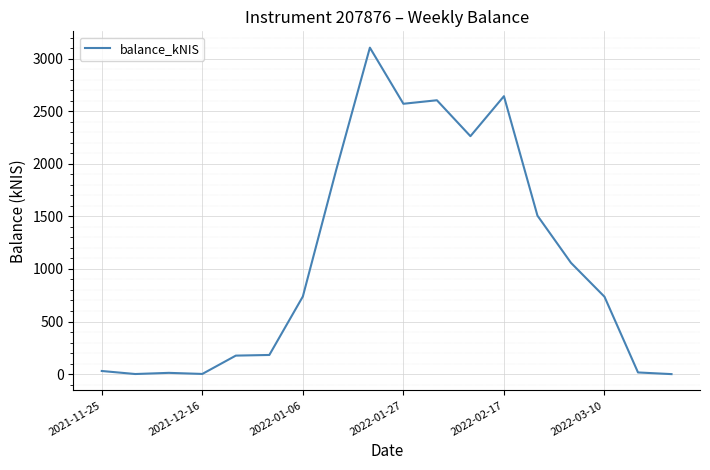

What is the difference between the maximum and minimum values?

3104.0